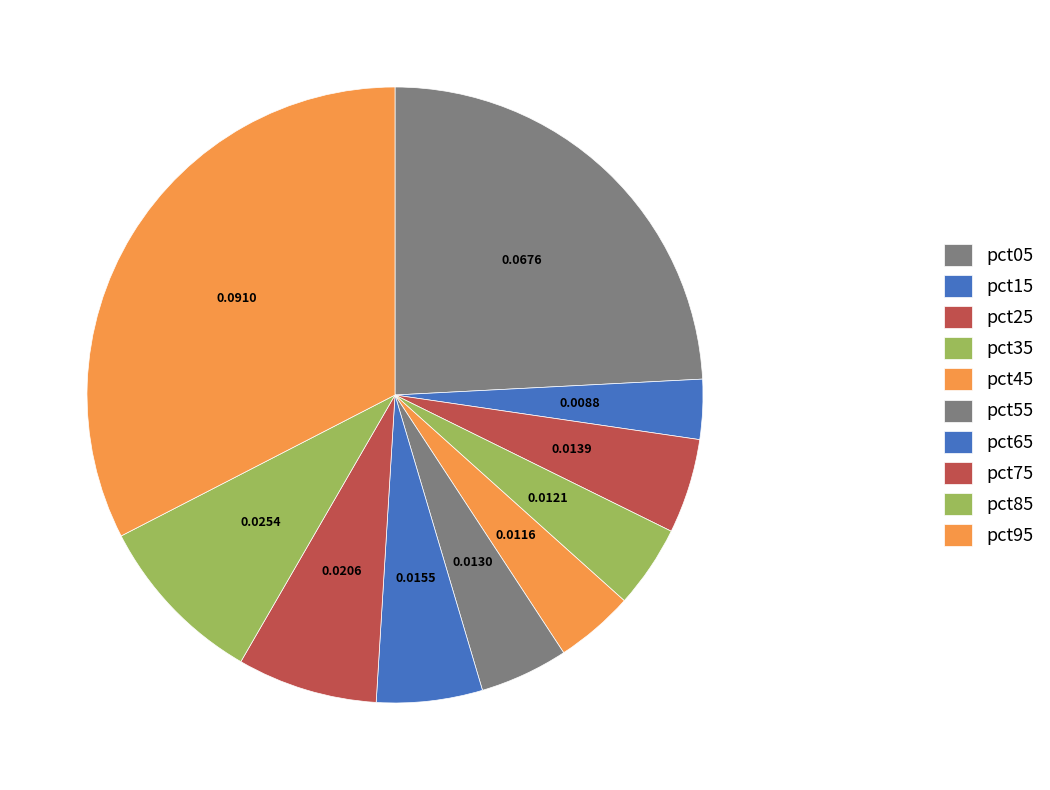

How many segments does this pie chart have?

10